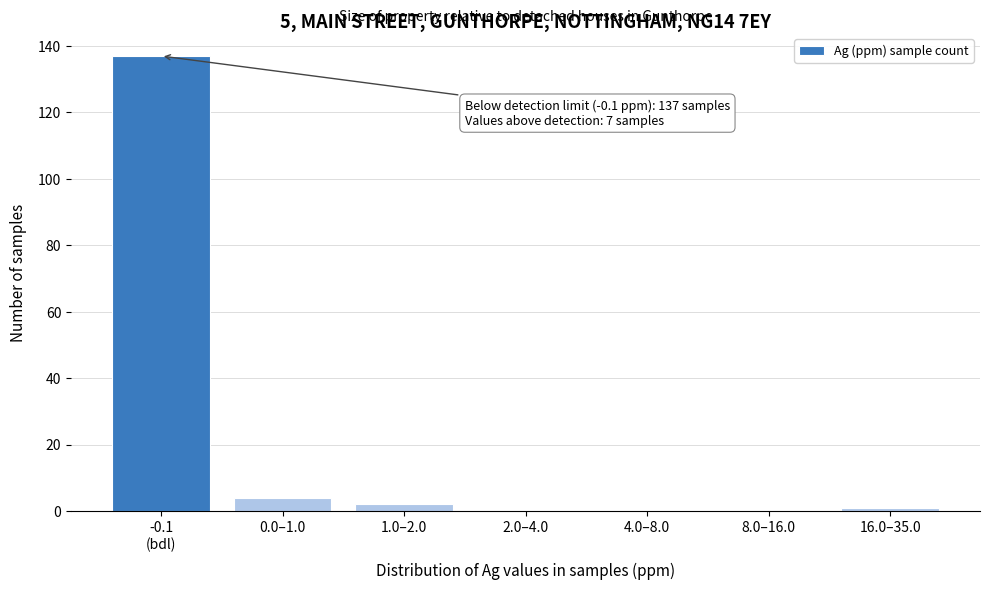

What is the sum of all values?

144